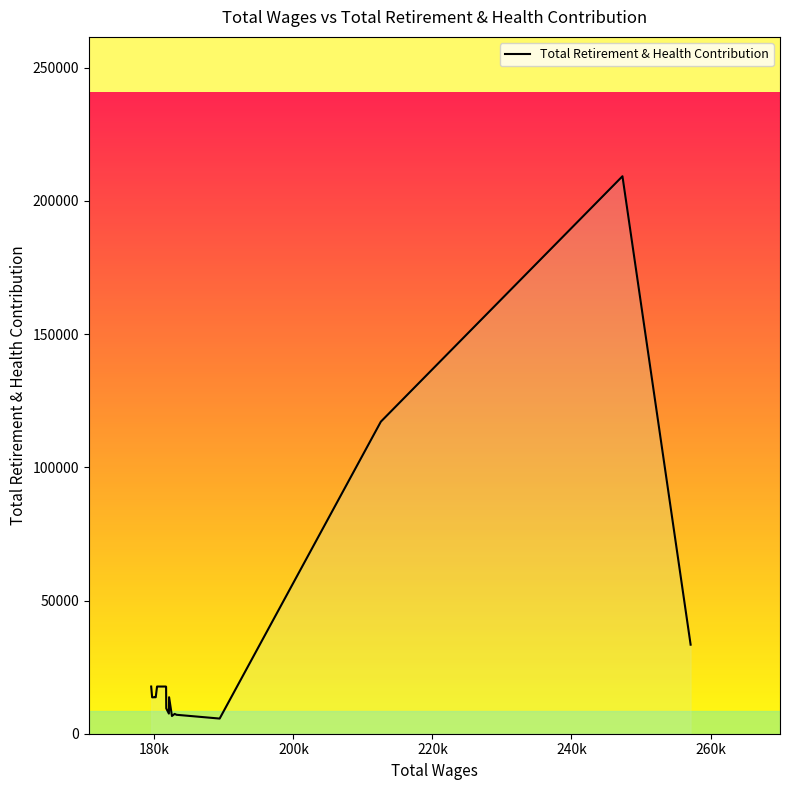

What is the sum of all values?

564630.0